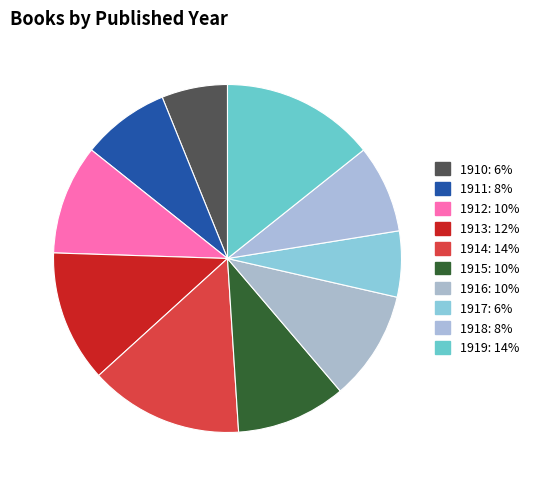

Which category has the biggest portion of the pie?

1914